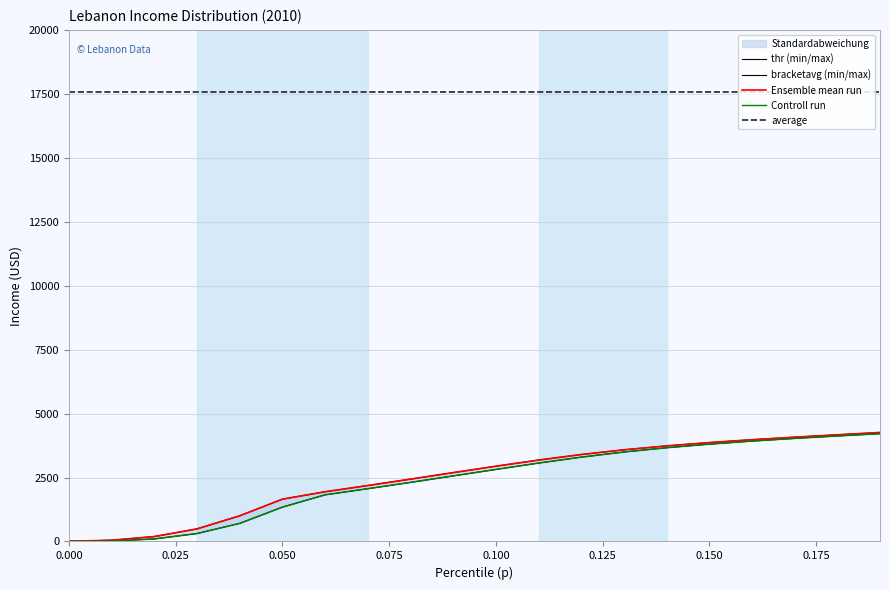

True or false: Controll run and average cross at least once.

False